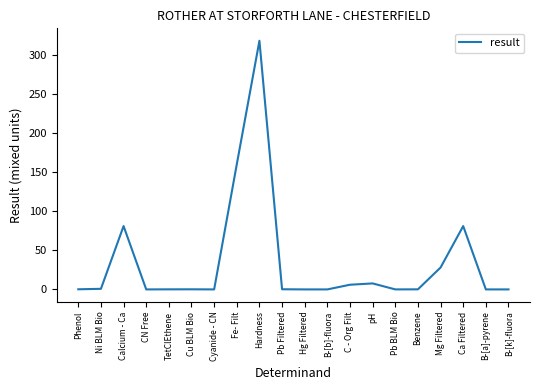

True or false: the data shows 81.0 at Calcium - Ca.

True